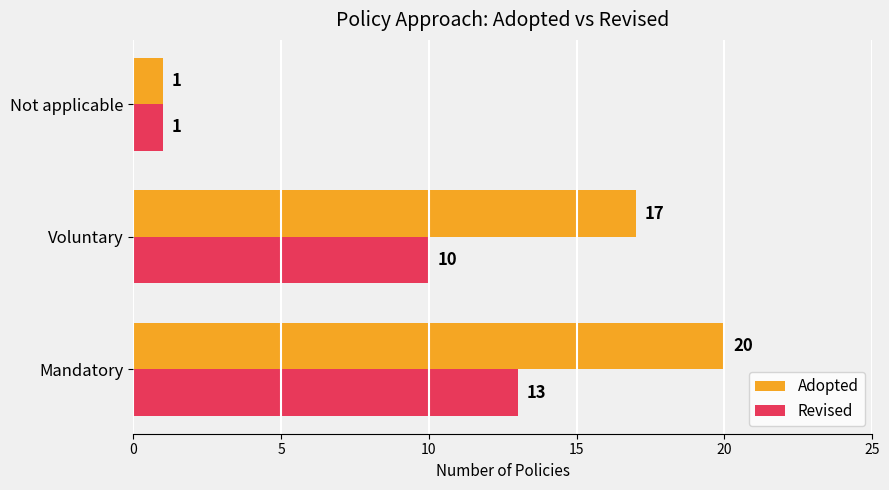

Which series has the largest range (max minus min)?

Adopted